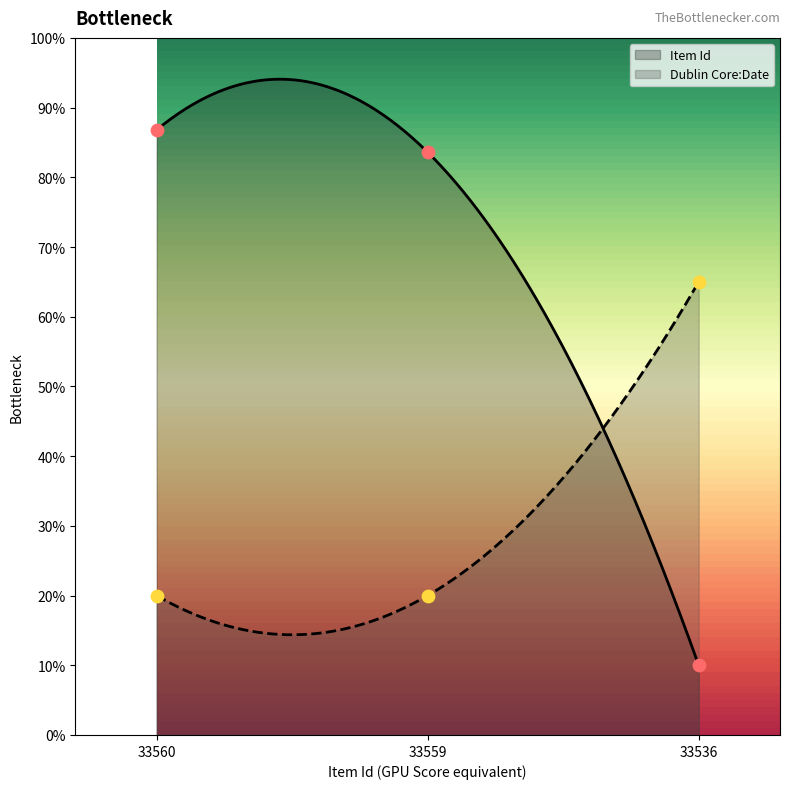

Which series contains the lowest Y value?

Item Id